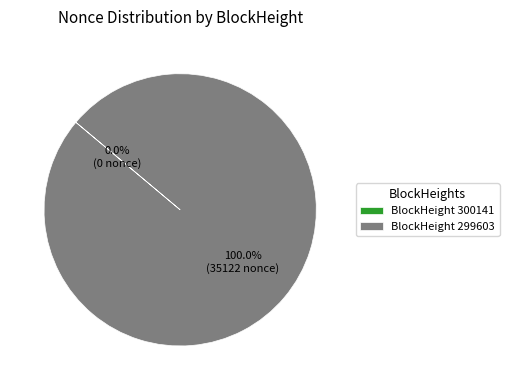

To the nearest percent, what is the combined percentage of 299603 and 300141?

100%